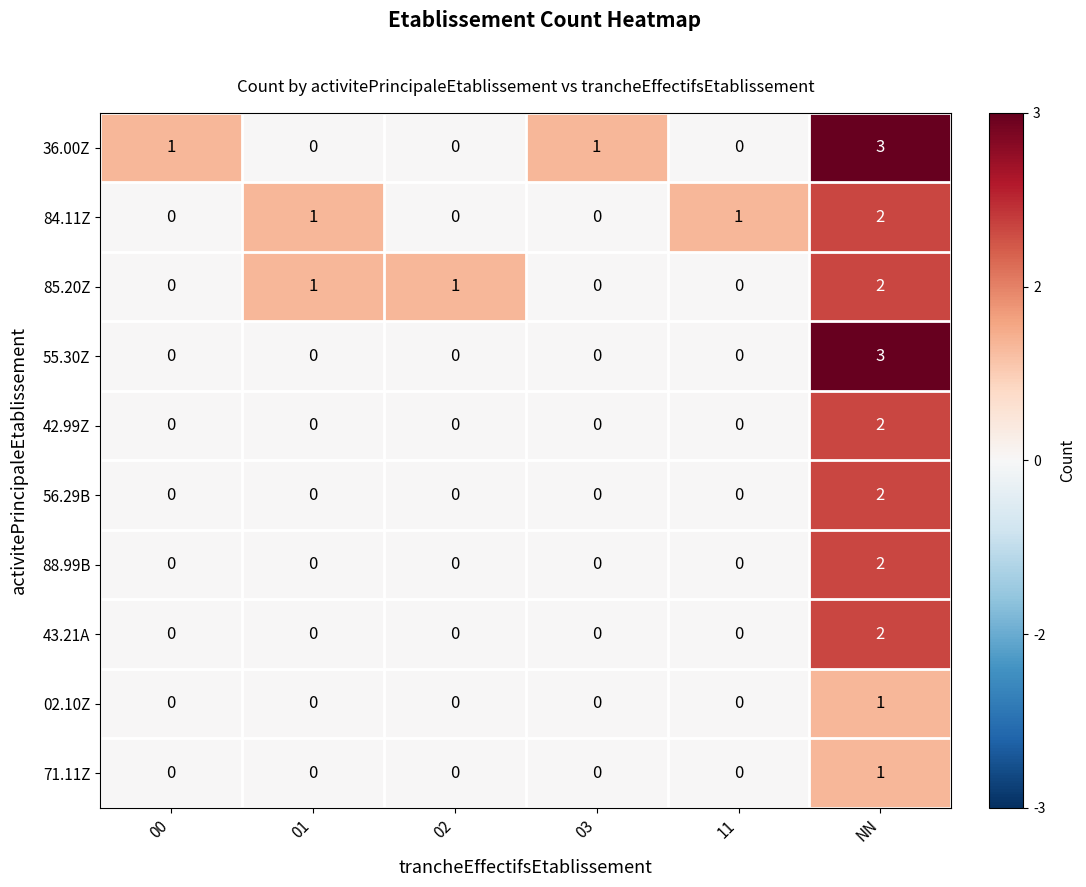

Between 01 and 02, which series saw the biggest shift?

84.11Z